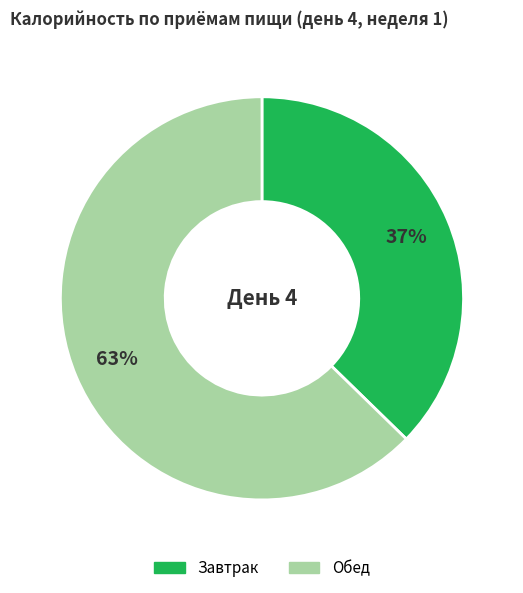

Between Обед and Завтрак, which is larger?

Обед